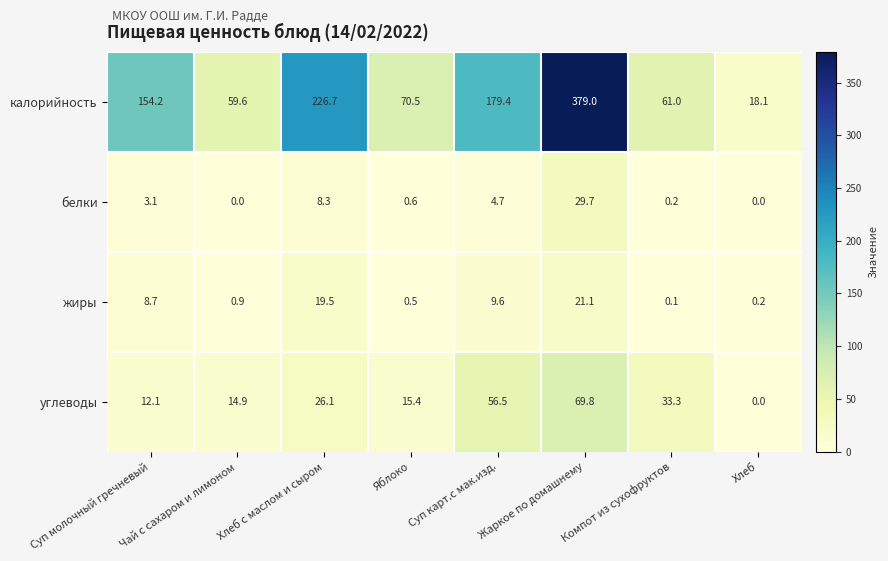

What is the total value across all series at Чай с сахаром и лимоном?

75.4